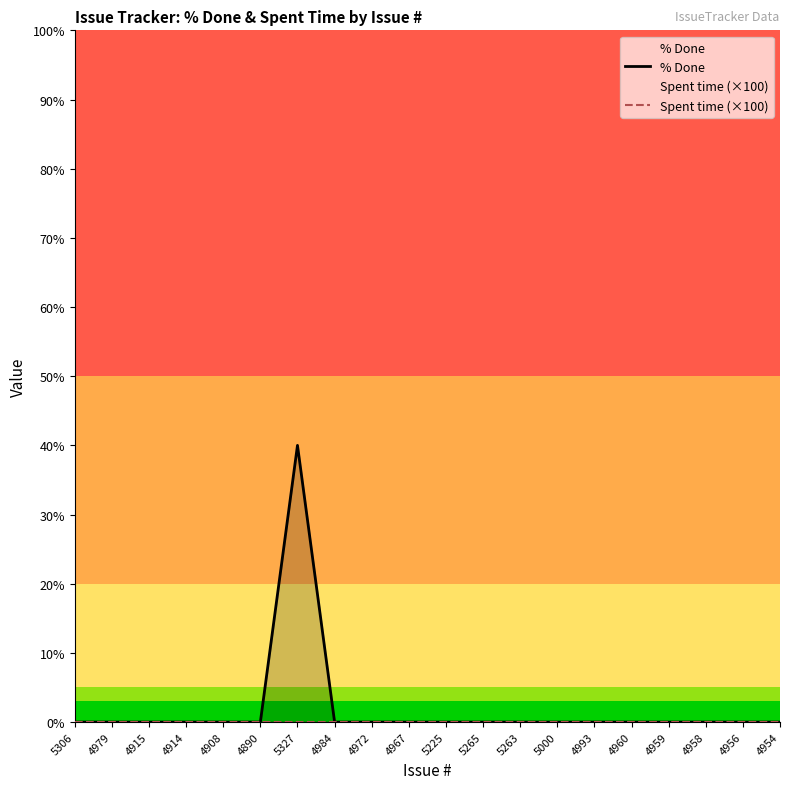

True or false: % Done and Spent time (×100) intersect in this chart.

False